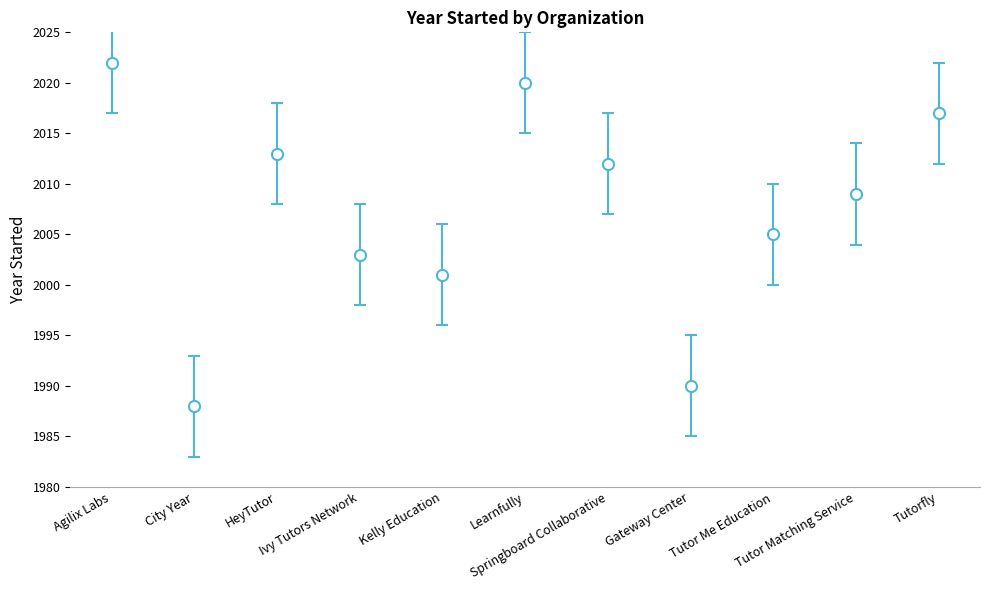

What is the change in value from Learnfully to Gateway Center?

-30